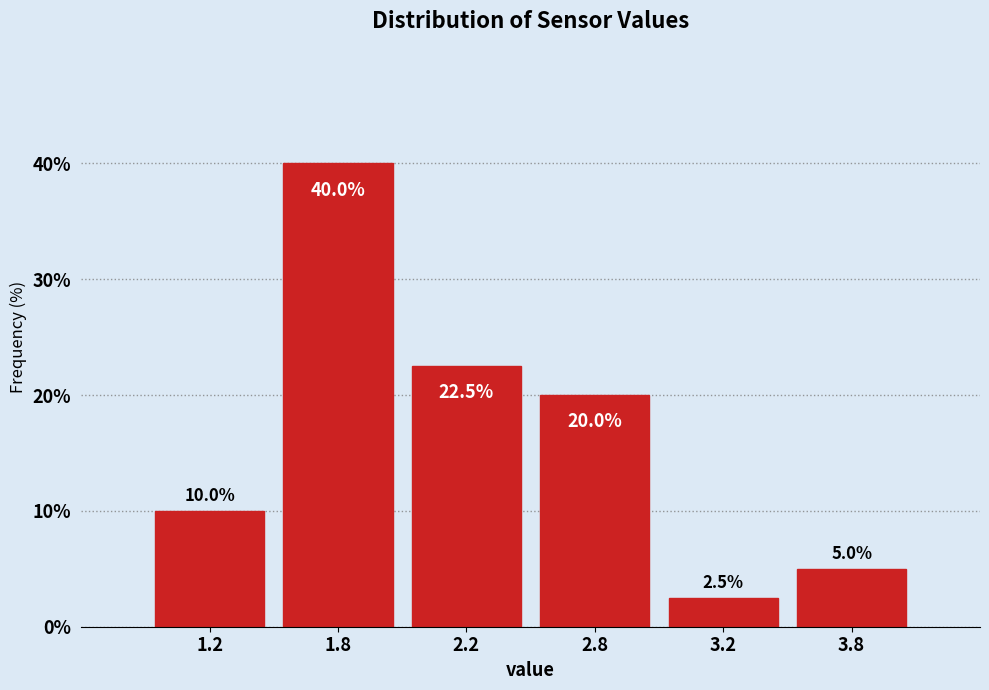

Reading left to right, extract all data points from this chart.

10.0	40.0	22.5	20.0	2.5	5.0